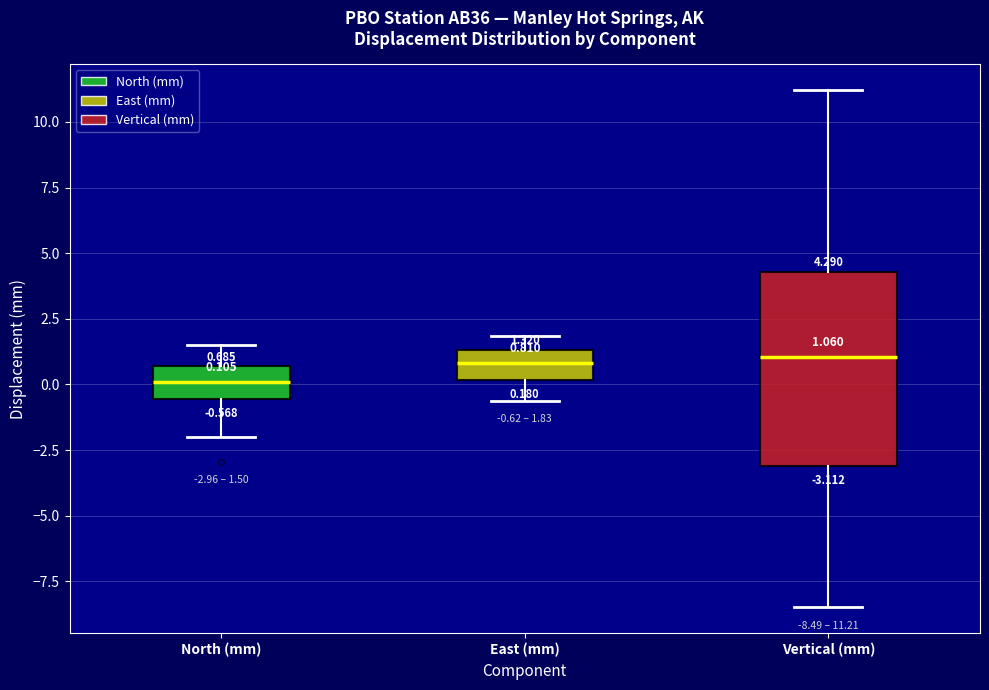

Comparing the boxes themselves (not the whiskers), which one is the tallest?

Vertical (mm)